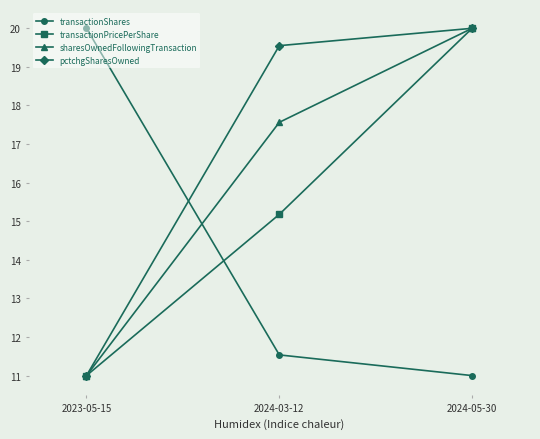

What is the label of the 2nd point from the right?

2024-03-12